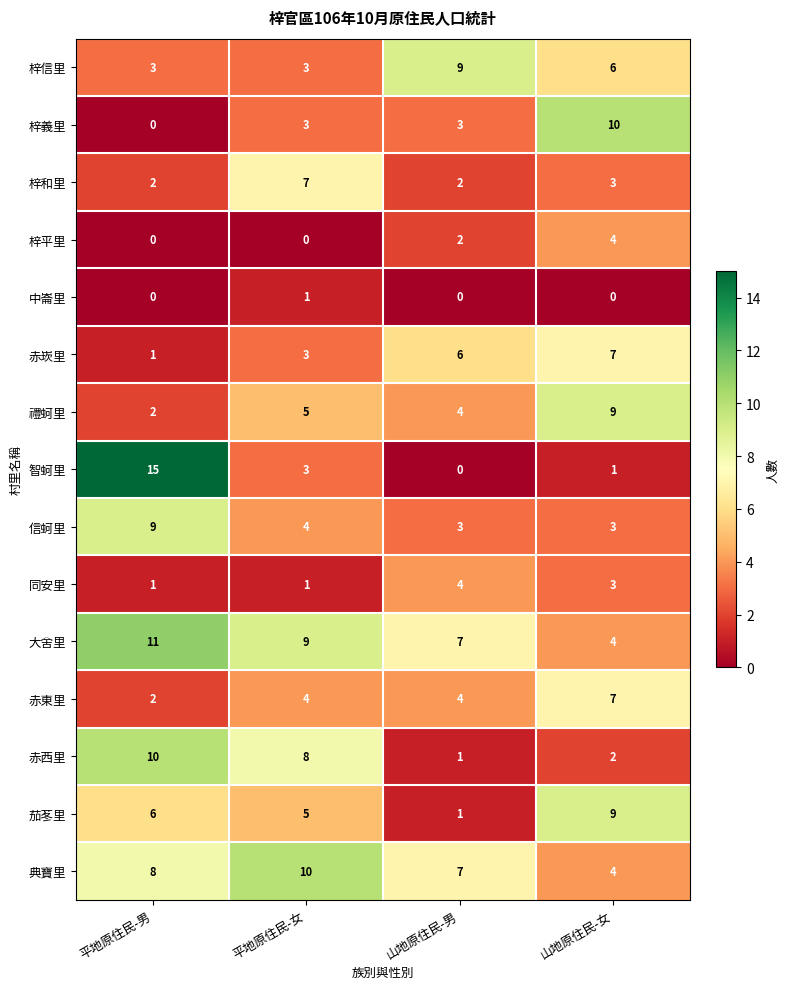

What is the difference between the 赤西里 values at 平地原住民-女 and 山地原住民-女?

6